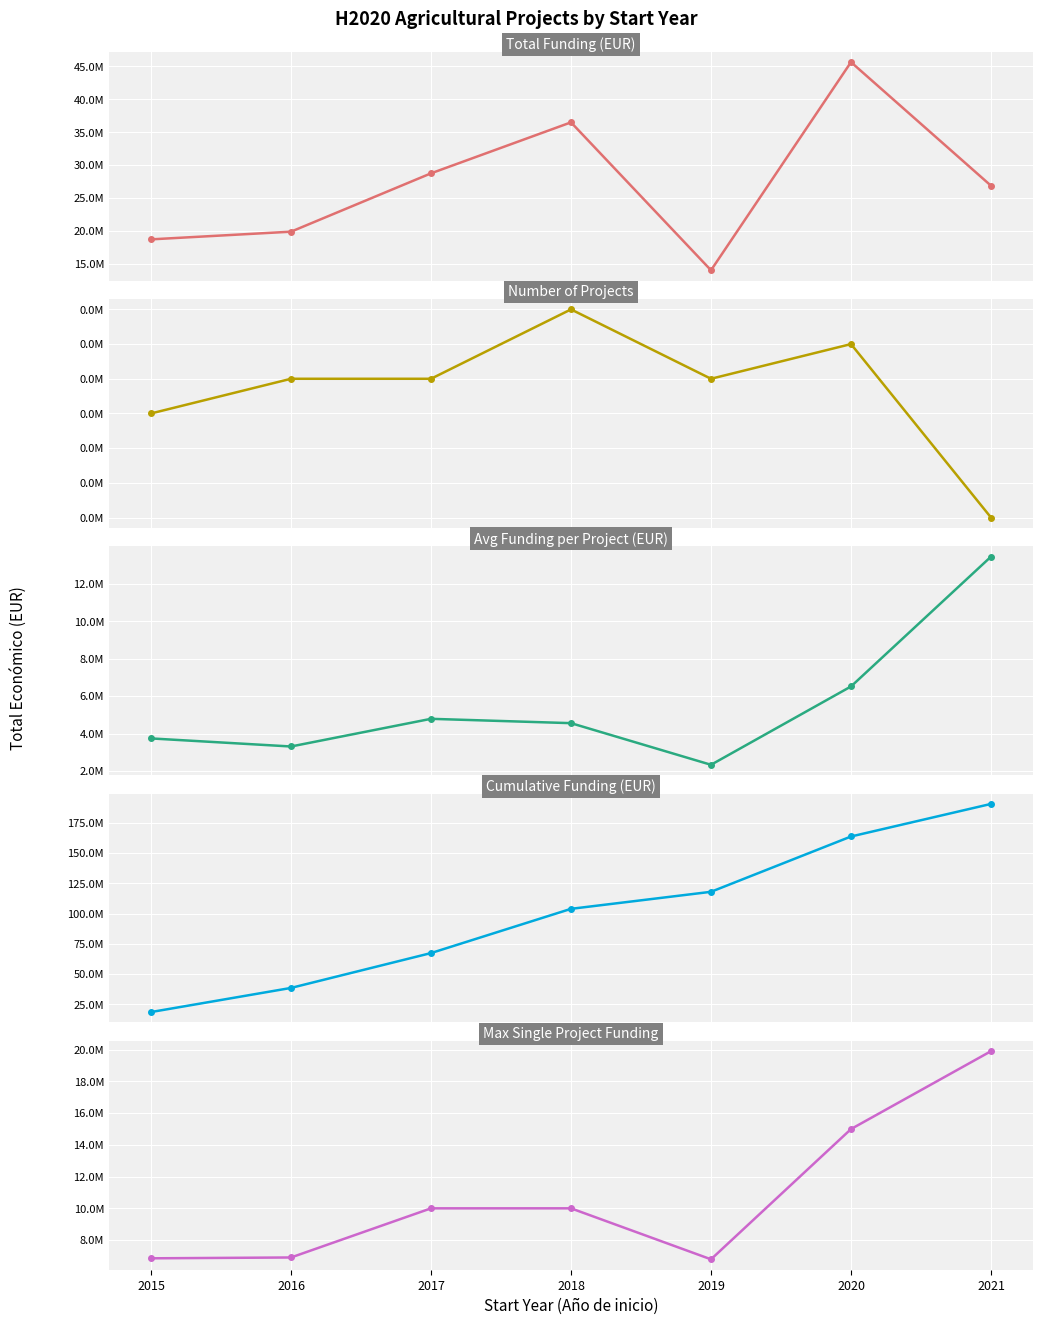

Which has a higher value, 2016 or 2021?

2021